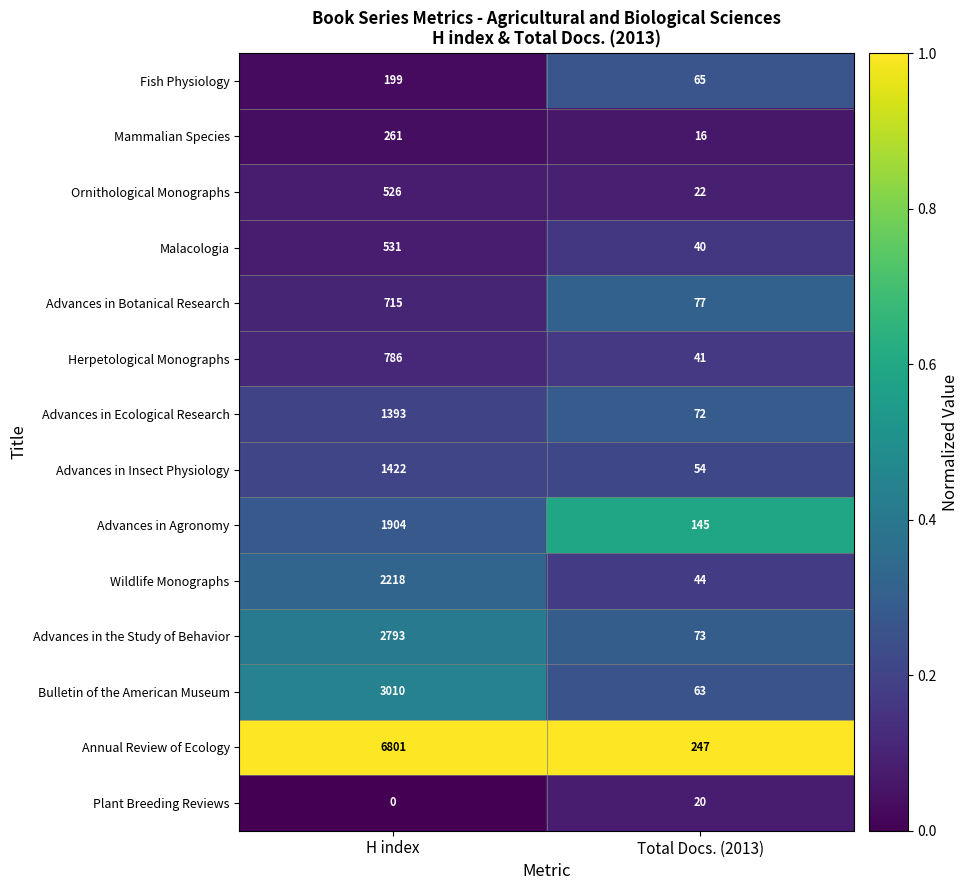

What is the sum of the Malacologia values at Total Docs. (2013) and H index?

571